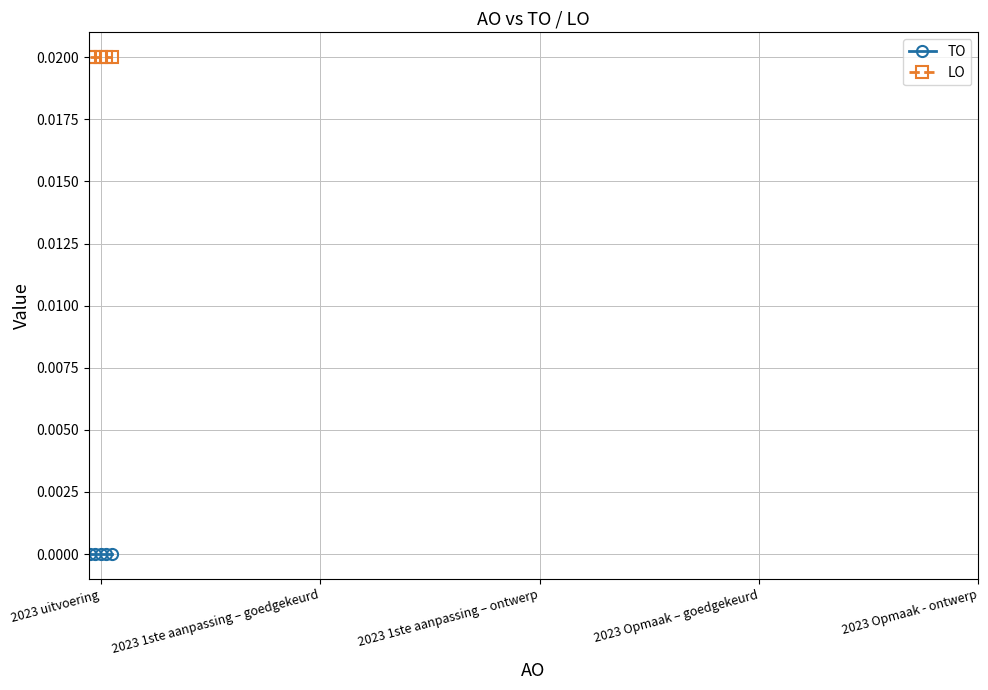

Where is TO nearest to the value 0?

2023 uitvoering